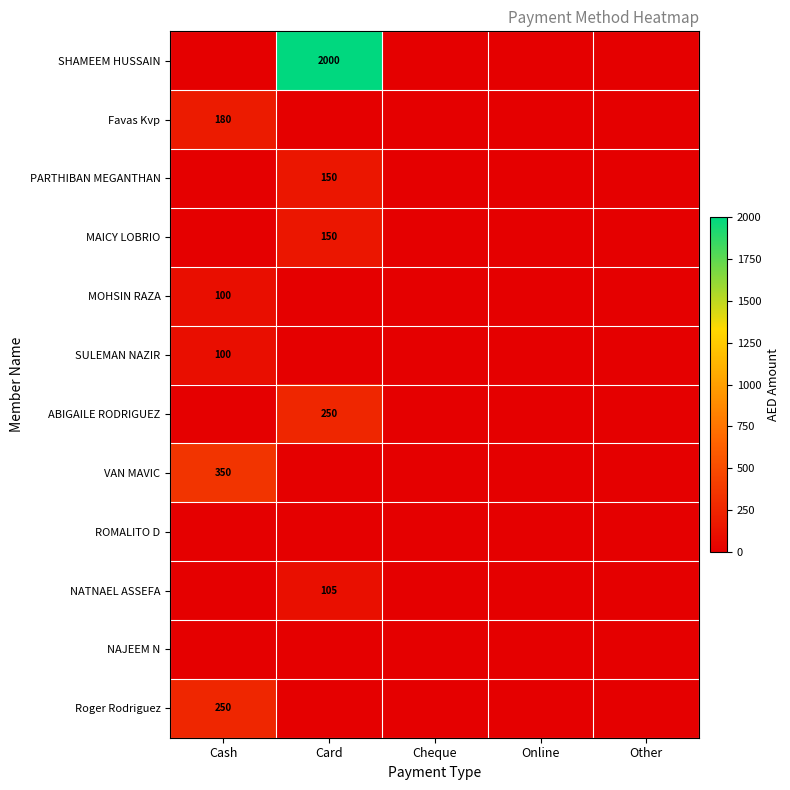

The value of SHAMEEM HUSSAIN at Card is 2000. True or false?

True